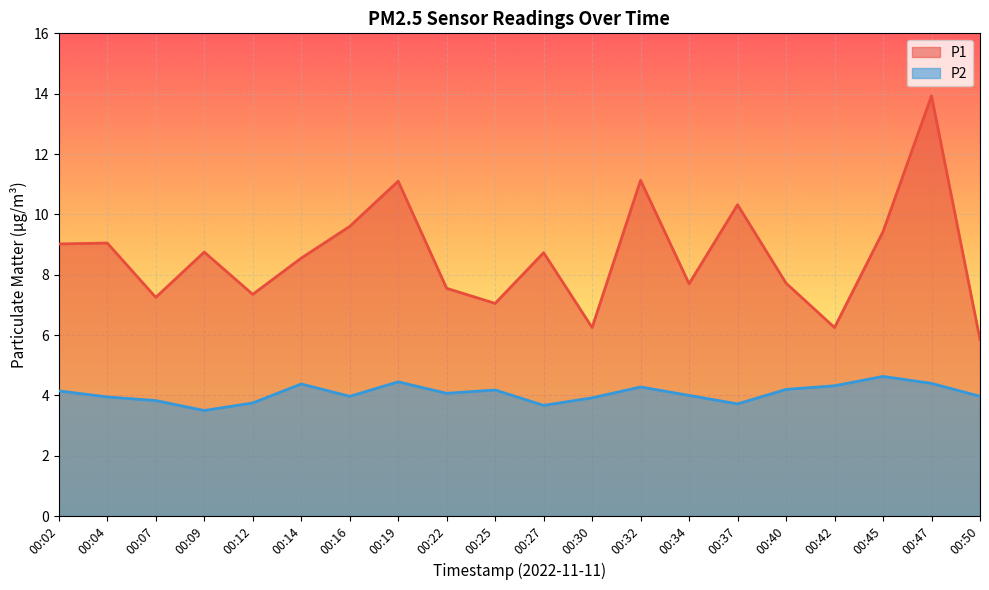

In P2, how many points are lower than both neighbors (excluding endpoints)?

5